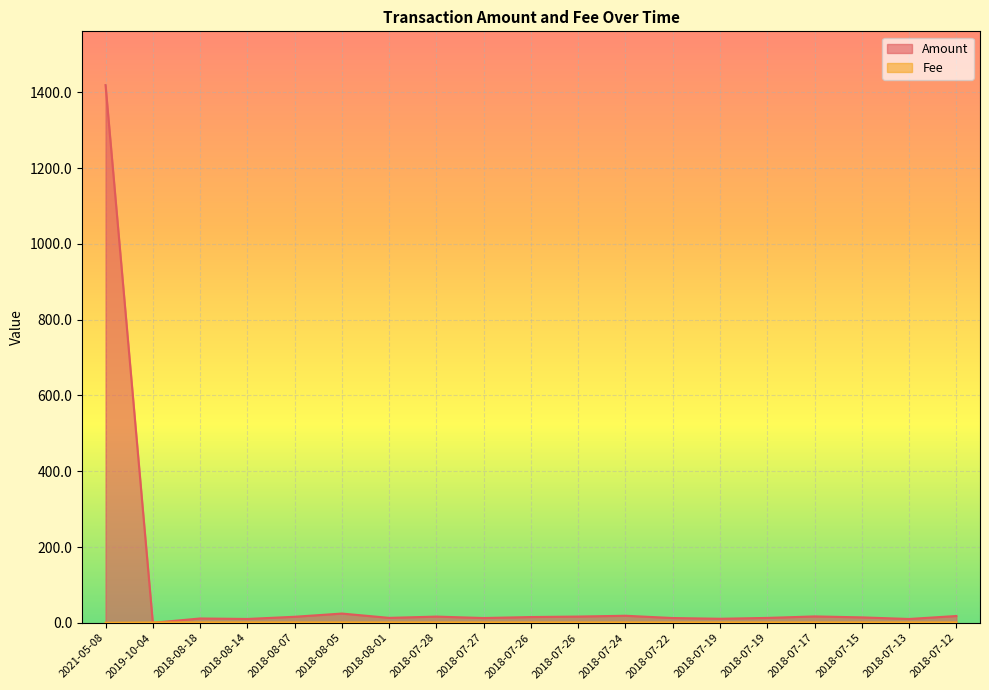

How many values in the Fee series are below 1?

2